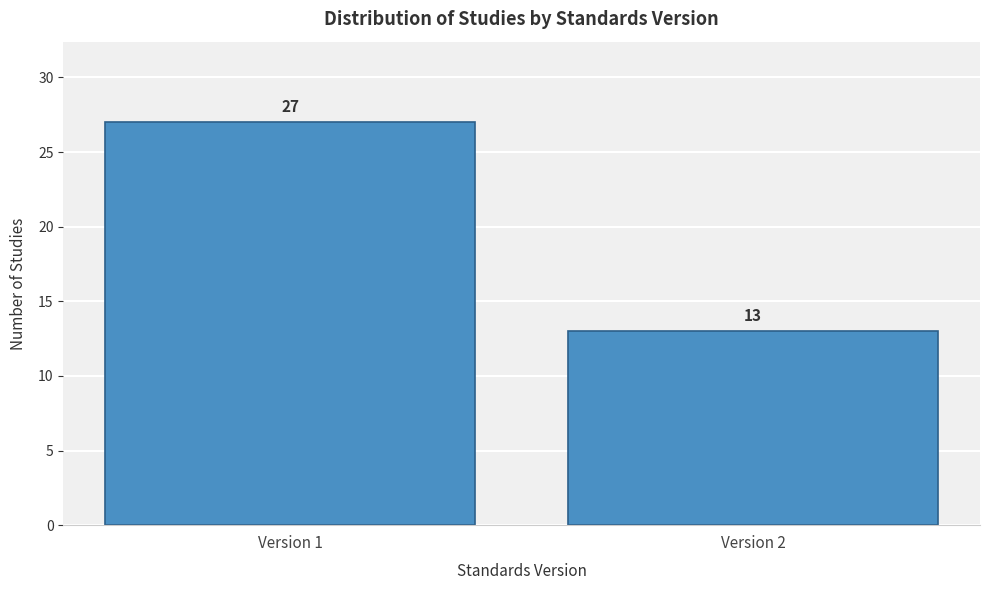

Reading left to right, what are all the values shown in this chart?

27	13